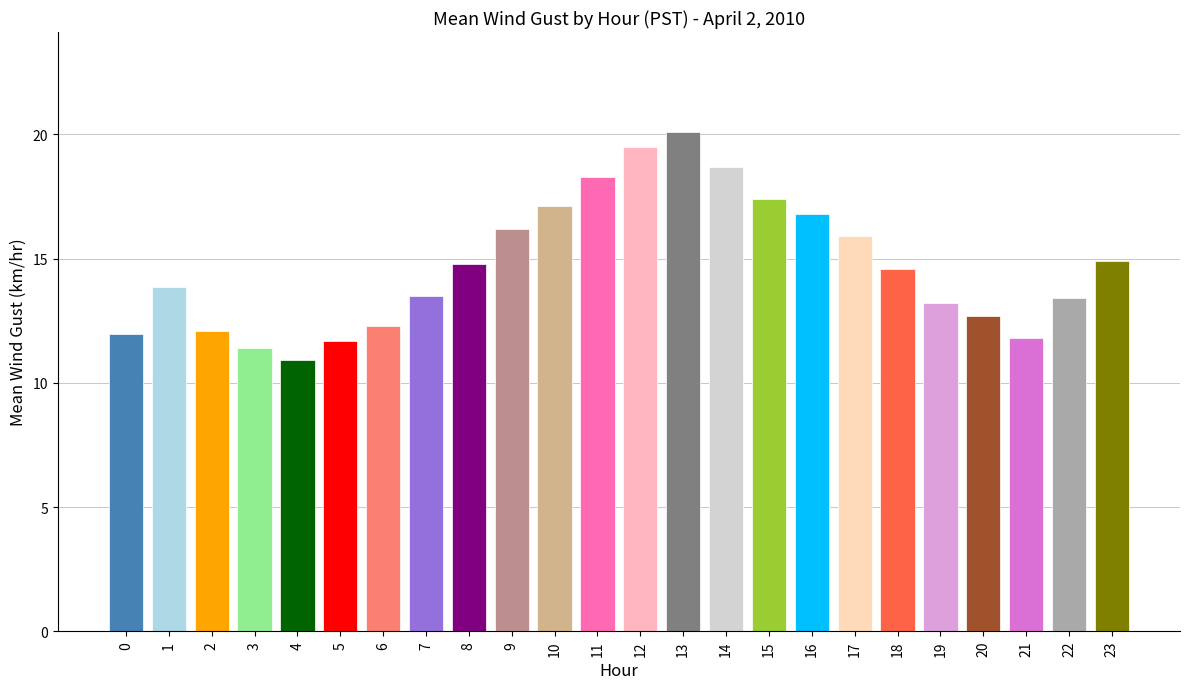

Which label corresponds to the largest value in the chart?

13